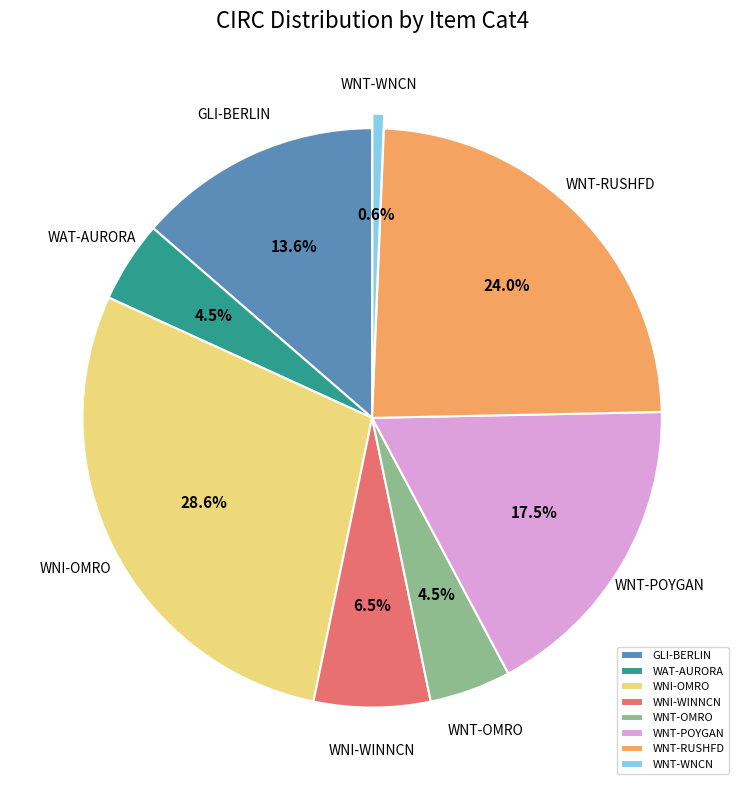

Does WNI-OMRO represent more than half of the total?

No